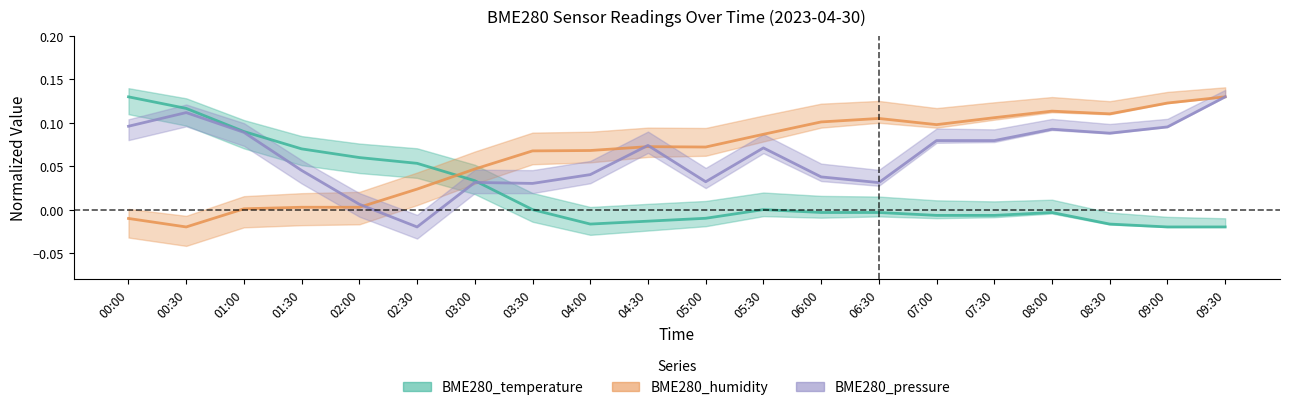

Where is BME280_humidity nearest to the value 0?

01:00